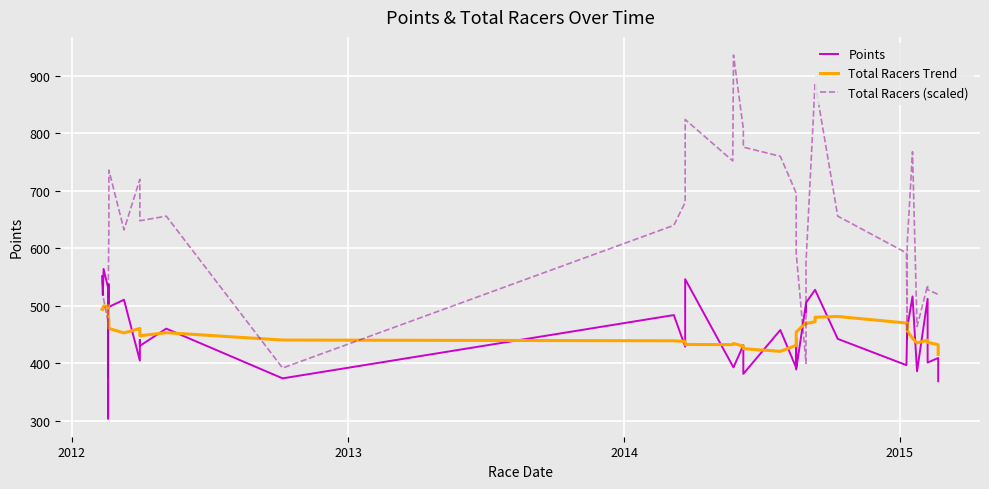

How many interior local peaks does the Total Racers Trend series have?

9